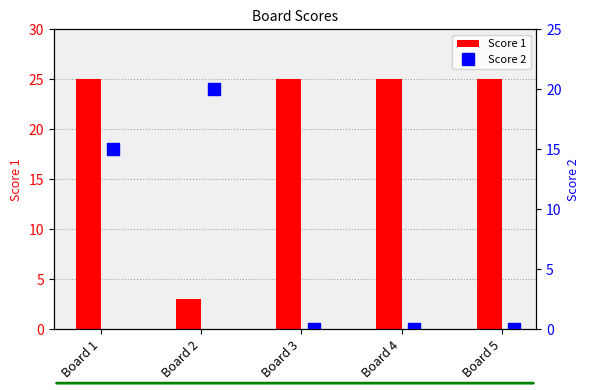

The value of Score 1 at Board 2 is 3. True or false?

True